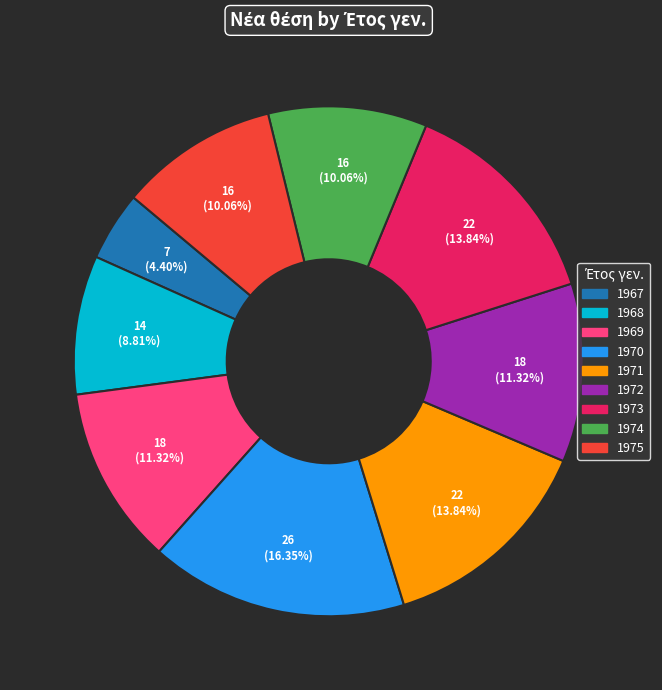

How many slices are in this pie chart?

9